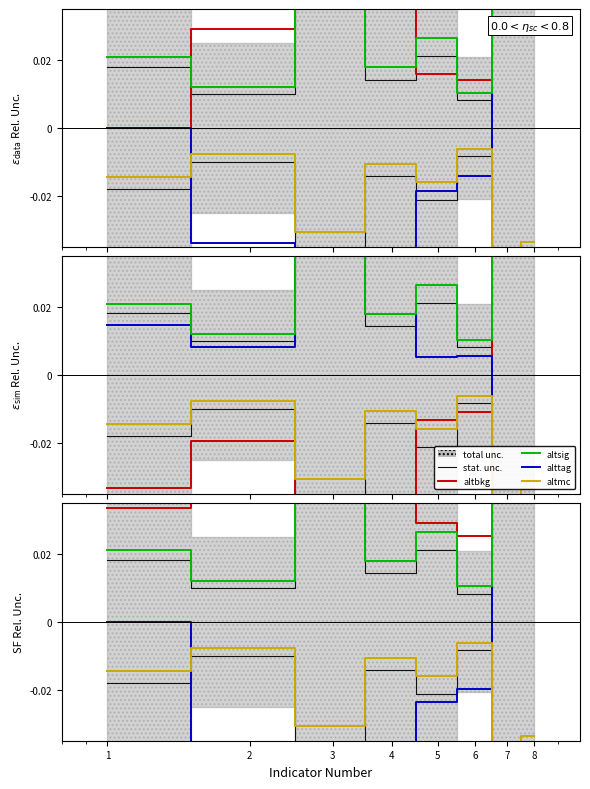

What is the value of the stat. unc. point at the 7th from the left?

0.2